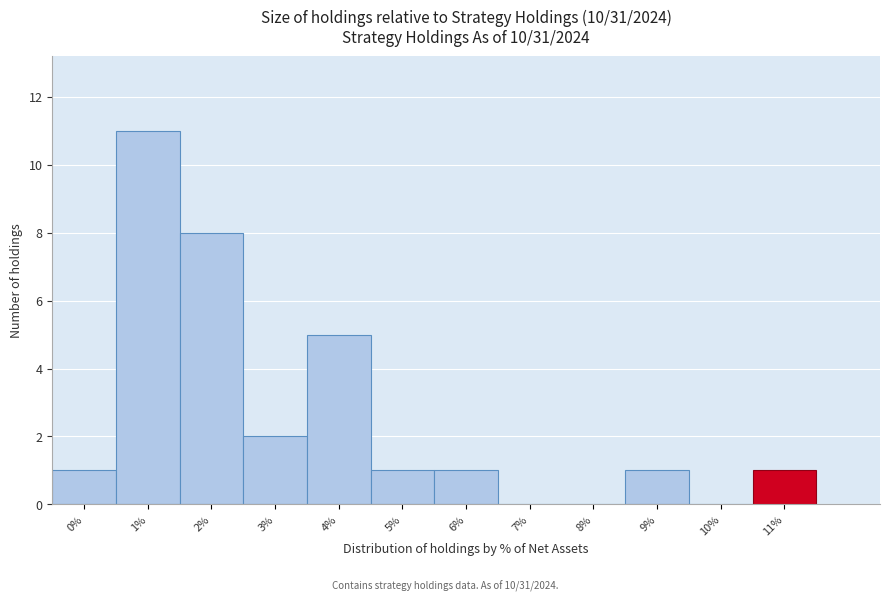

Reading right to left, transcribe all the data shown in this chart.

11%=1	10%=0	9%=1	8%=0	7%=0	6%=1	5%=1	4%=5	3%=2	2%=8	1%=11	0%=1